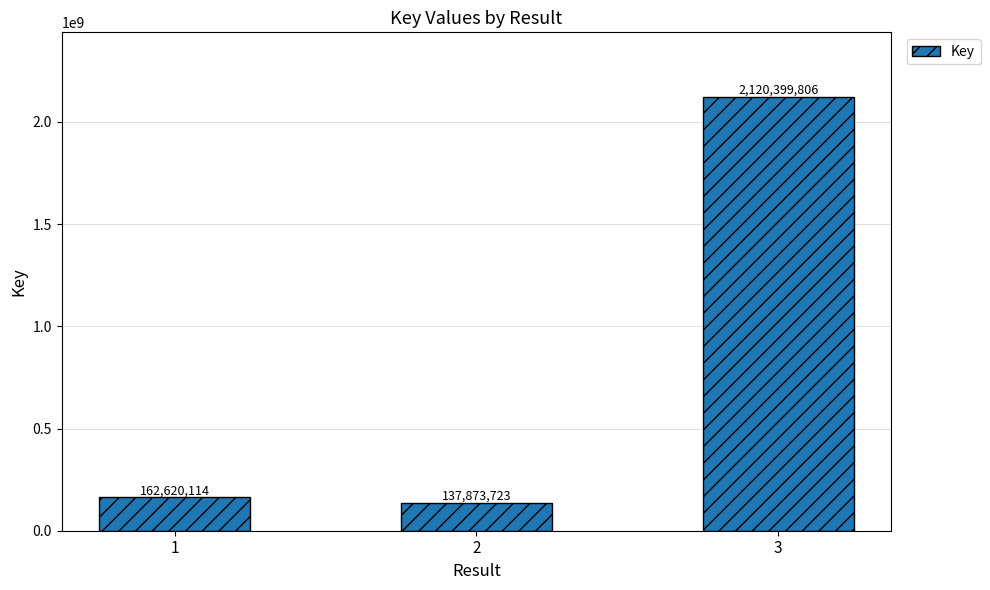

Is it true that the value at 1 is 59624580?

False